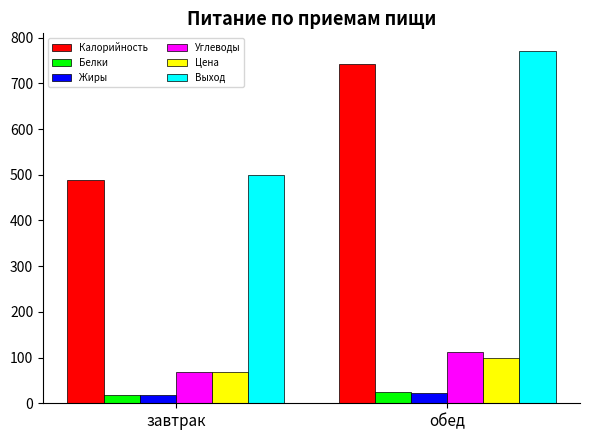

What is the label of the 2nd bar from the right?

завтрак